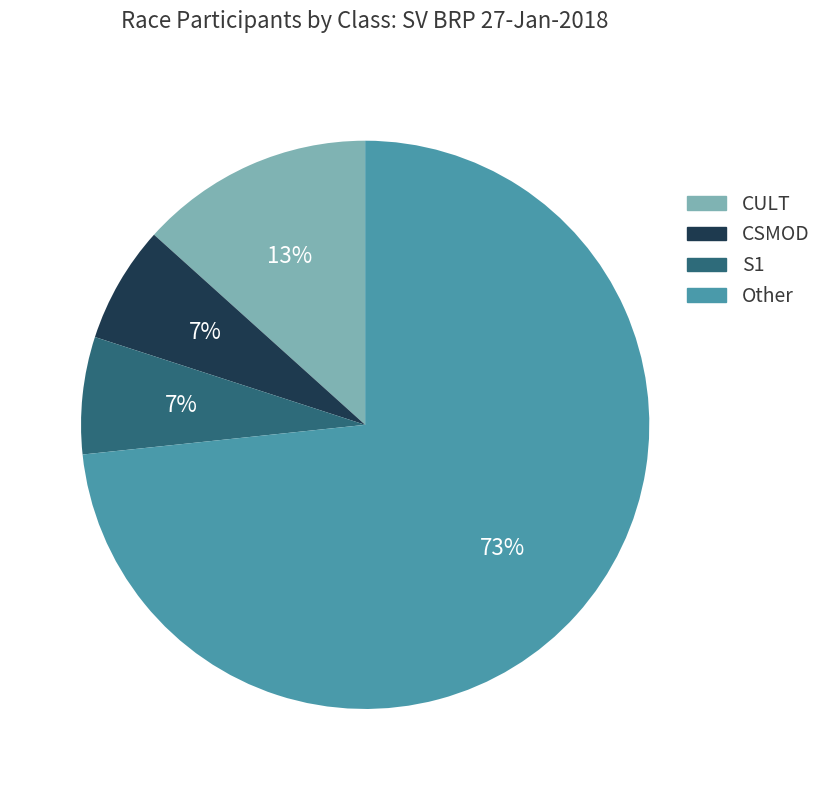

To the nearest percent, what is the combined percentage of CULT and S1?

20%